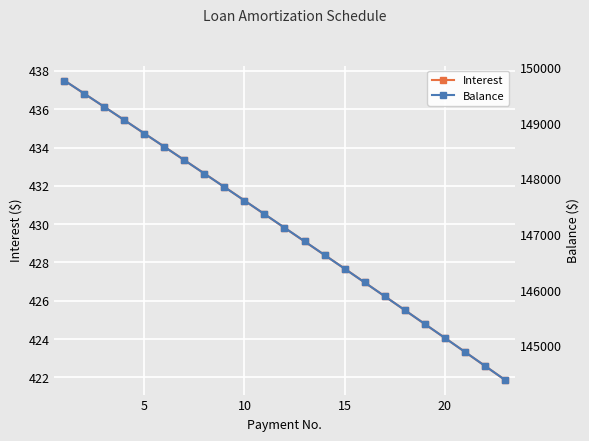

Rank the series by their average value, from lowest to highest.

Interest, Balance